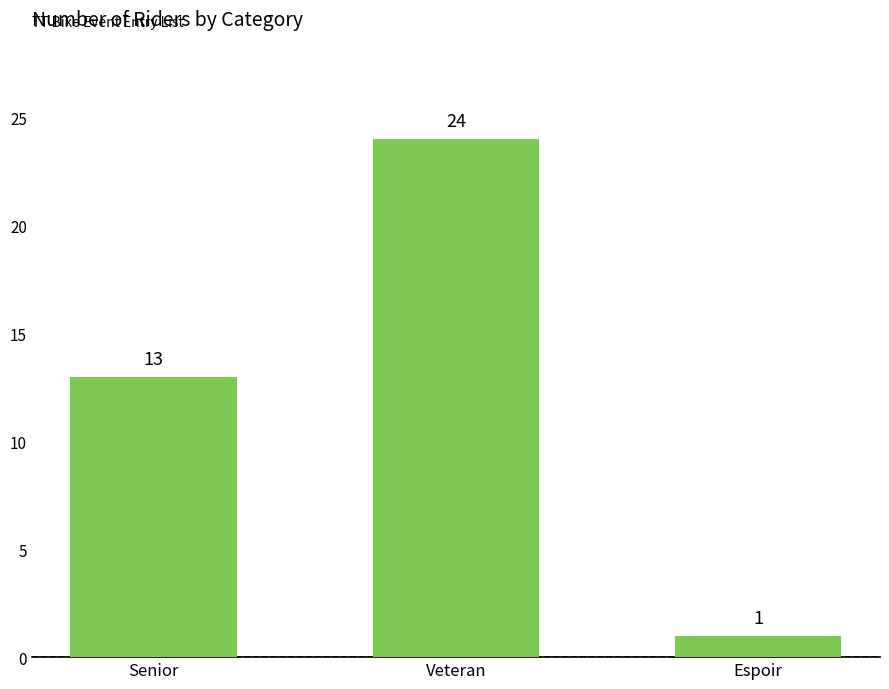

What is the change in value from Senior to Veteran?

+11